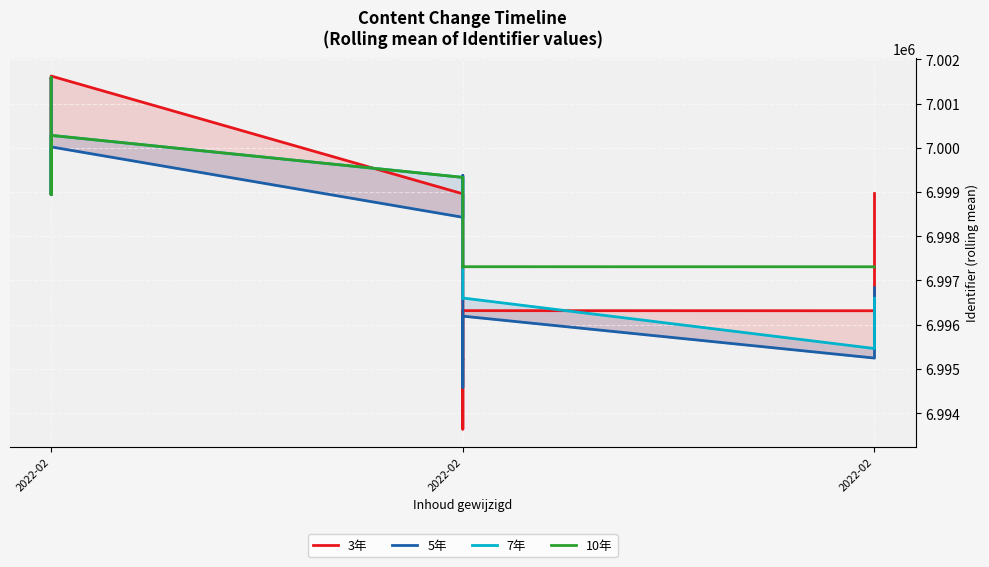

Reading left to right, extract all data points from this chart.

3年: 7001586.0	7001587.5	6998940.0	6998951.3	6998962.7	7001623.3	6998960.0	6997876.3	6995214.0	6995217.7	6993638.7	6996317.7	6996315.3	6998966.0
5年: 7001586.0	7001587.5	6998940.0	6999610.0	7000012.6	7000020.8	6998429.0	6999374.4	6997778.4	6996182.0	6994583.6	6996193.0	6995245.4	6996834.8
7年: 7001586.0	7001587.5	6998940.0	6999610.0	7000012.6	7000281.7	6999331.4	6998872.3	6997736.7	6997736.1	6996595.4	6996603.1	6995461.3	6996598.0
10年: 7001586.0	7001587.5	6998940.0	6999610.0	7000012.6	7000281.7	6999331.4	6999211.5	6998592.4	6998097.3	6997302.2	6997311.0	6997309.9	6997306.6